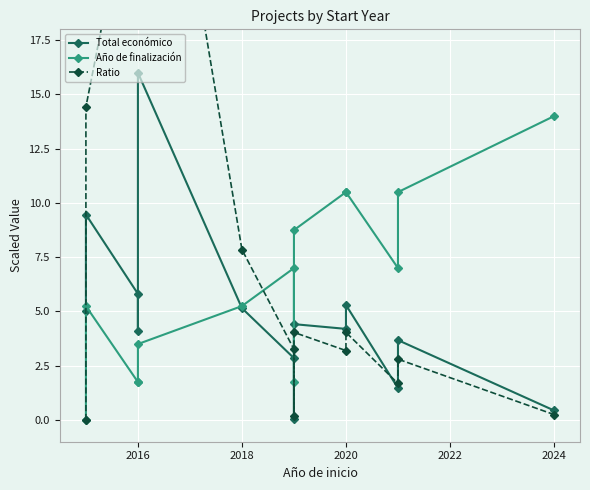

Rank the series at 2020 from lowest to highest value.

Ratio, Total económico, Año de finalización